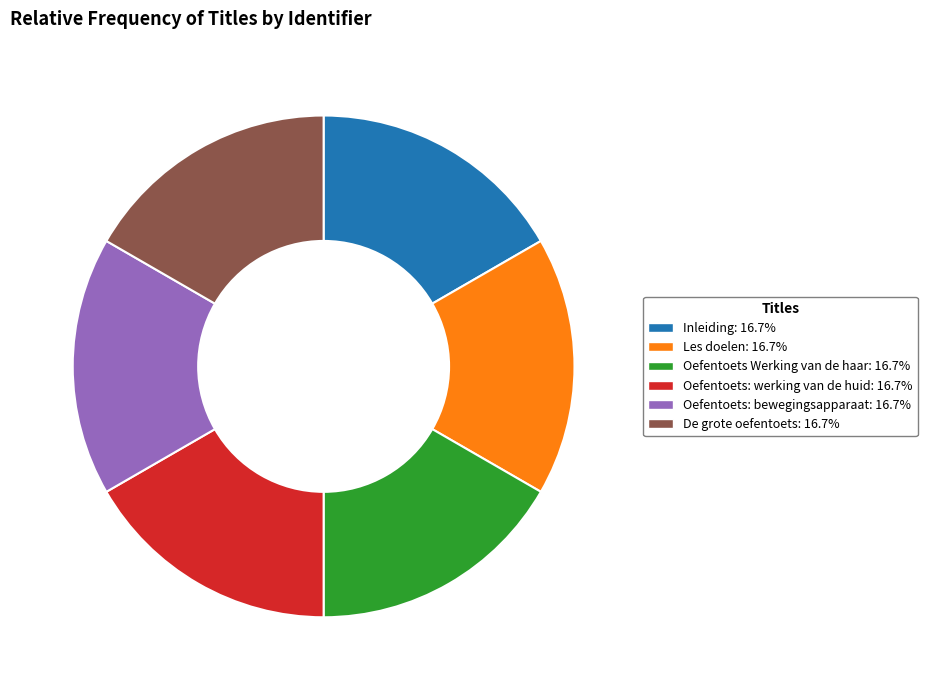

What is the ratio of the value at Les doelen to the value at Oefentoets Werking van de haar?

1.0